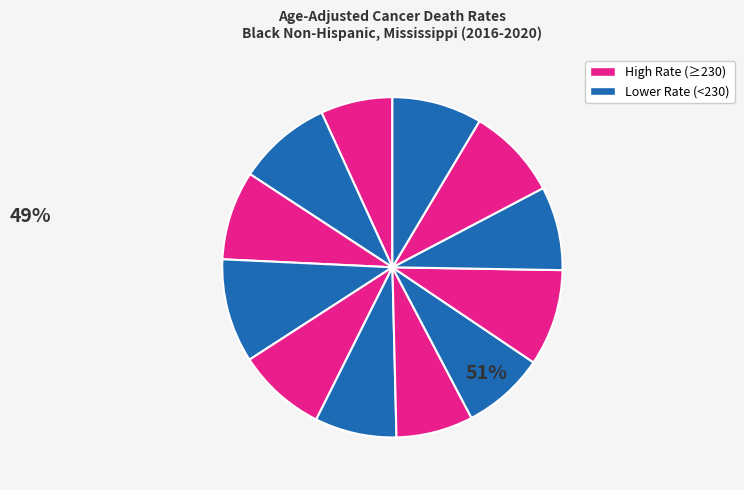

Count the number of slices in the pie.

12